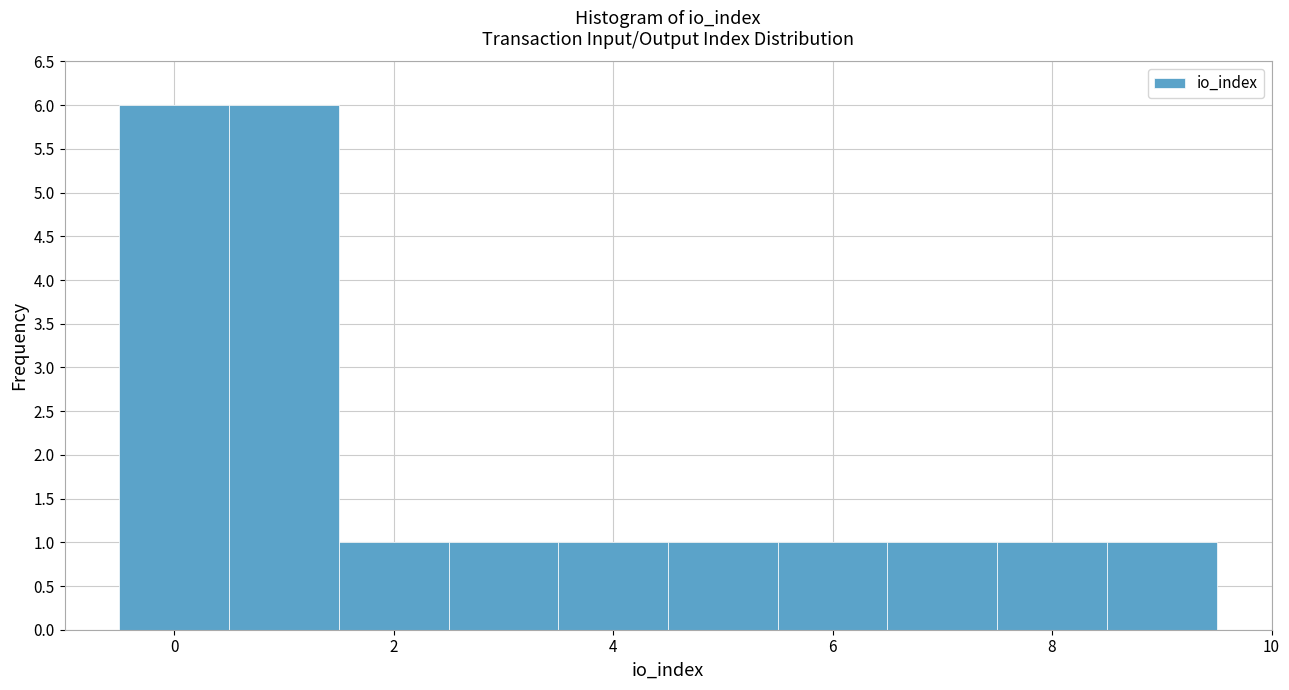

Reading left to right, transcribe this chart: for each bar, give the range it covers on the x-axis and its height. Neither the bar edges nor the heights are printed on the chart, so give them approximately, as read against the axes.

-0.5 to 0.5: 6
0.5 to 1.5: 6
1.5 to 2.5: 1
2.5 to 3.5: 1
3.5 to 4.5: 1
4.5 to 5.5: 1
5.5 to 6.5: 1
6.5 to 7.5: 1
7.5 to 8.5: 1
8.5 to 9.5: 1